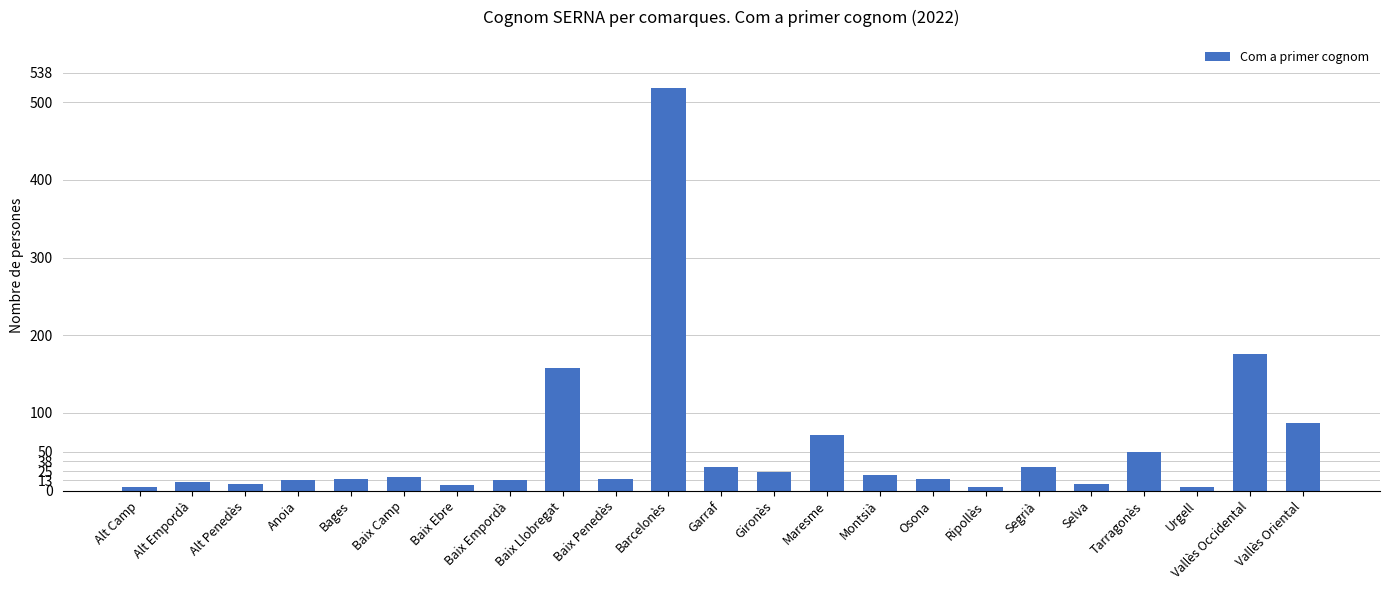

At which category does the chart reach its peak across all series?

Barcelonès